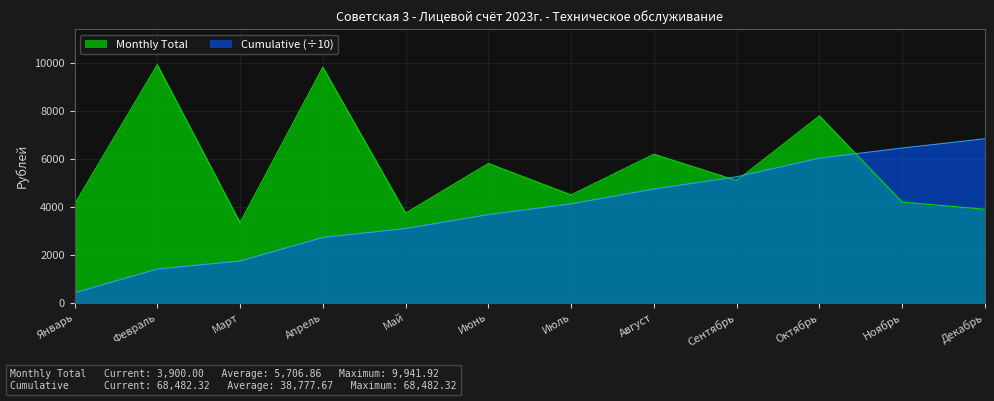

True or false: Cumulative has a value of 880.8 at Май.

False